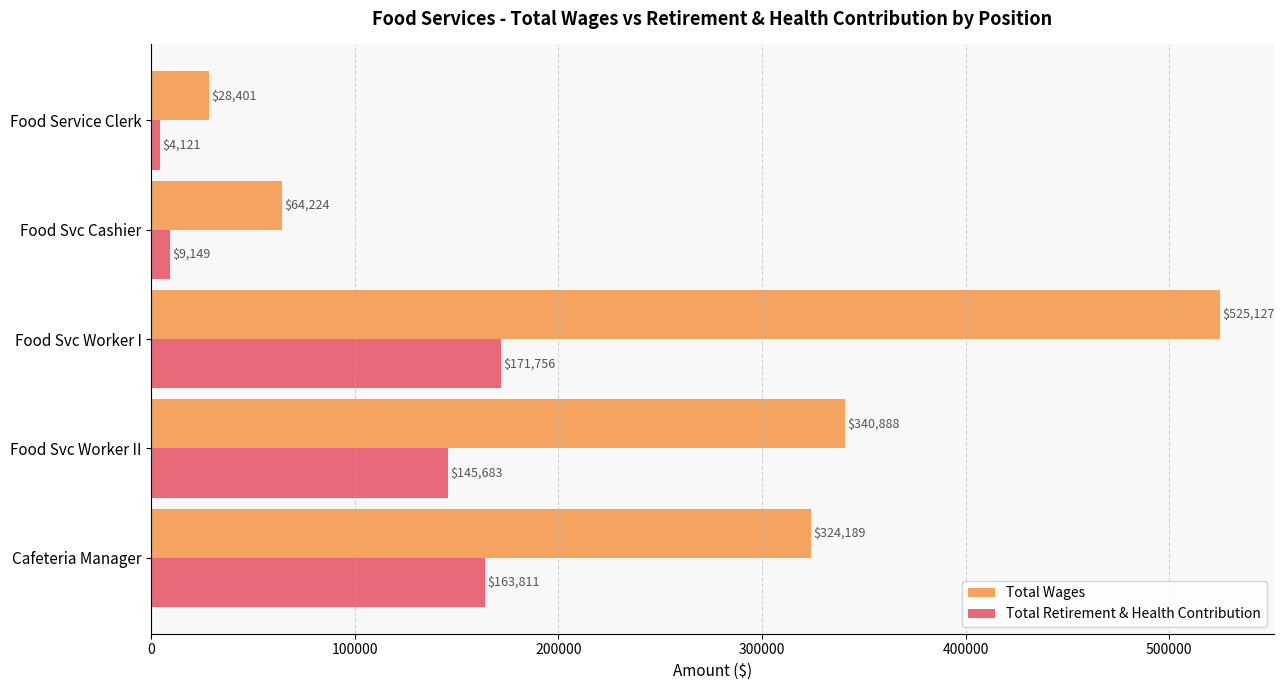

At which label is Total Wages closest to 276764?

Cafeteria Manager